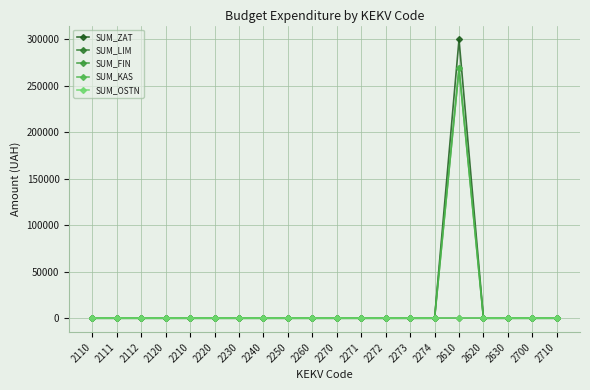

Which category has the lowest value in the SUM_KAS series?

2110